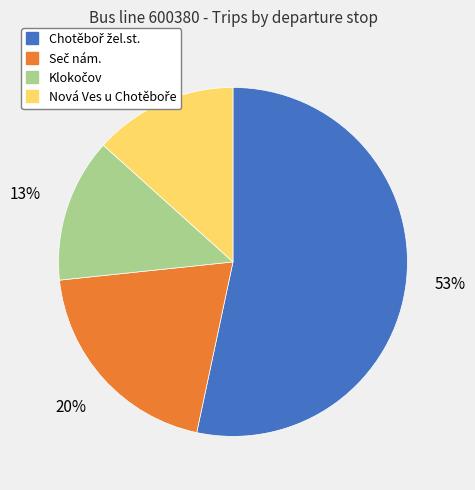

To the nearest percent, what is the difference between the largest and smallest slice percentages?

40%